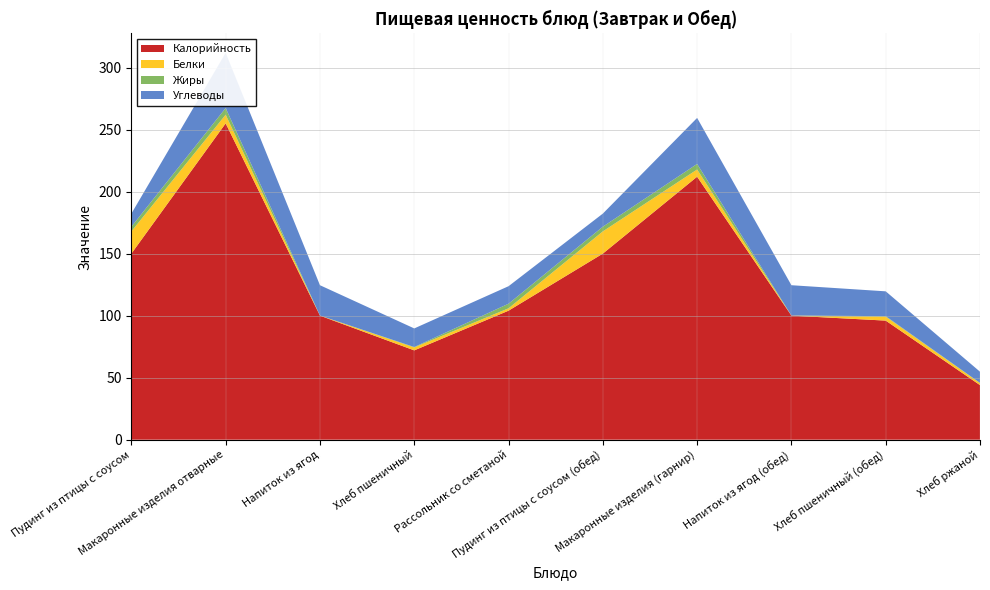

Reading left to right, extract all data points from this chart.

Калорийность: 150.0	255.0	100.0	72.0	104.0	150.0	212.0	100.0	96.0	44.0
Белки: 17.9	7.0	0.1	2.4	1.9	17.9	5.8	0.1	3.2	1.6
Жиры: 3.8	5.4	0.0	0.3	3.7	3.8	4.5	0.0	0.4	0.2
Углеводы: 10.6	44.5	24.4	15.0	14.1	10.6	37.1	24.4	20.0	9.0